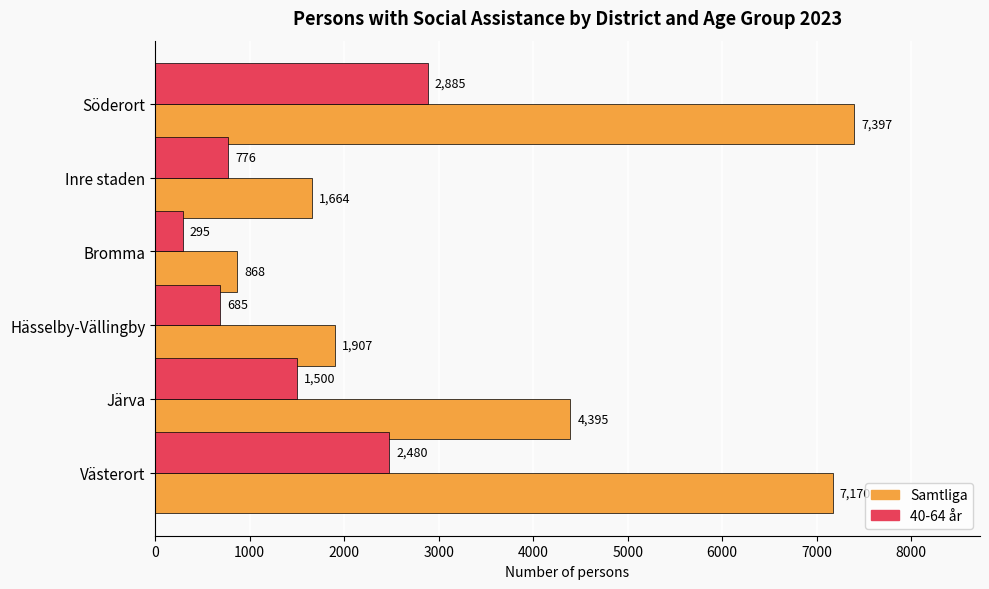

Rank the series by their maximum value, from lowest to highest.

40-64 år, Samtliga